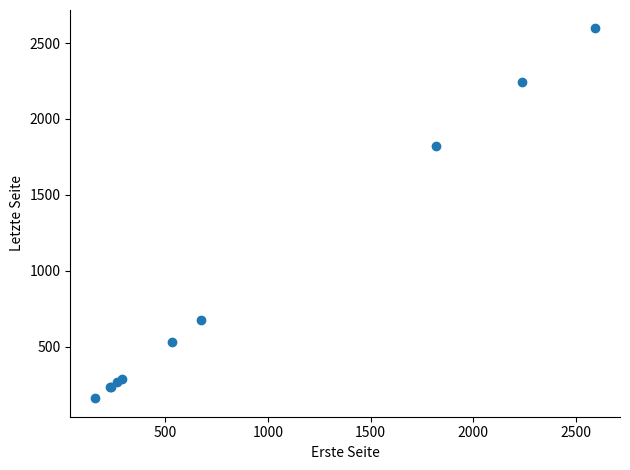

What Y value in the scatter plot is closest to 1378?

1825